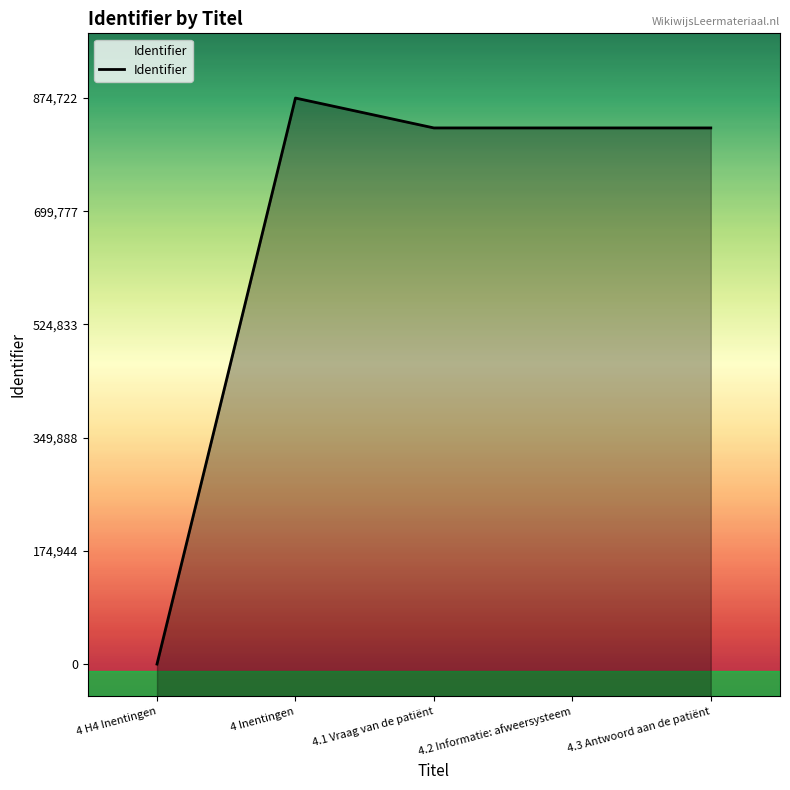

Is it true that the value at 4.1 Vraag van de patiënt is 828525?

True